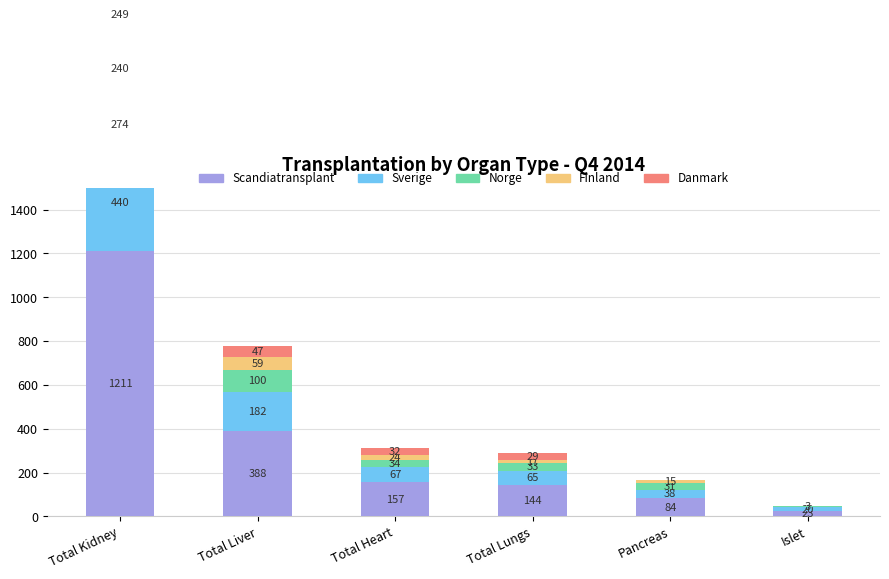

What is the difference between the highest and lowest values at Total Lungs?

127